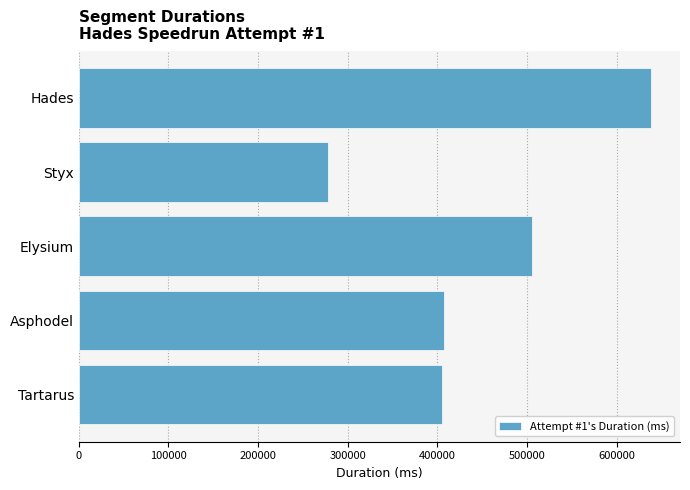

Which category has the highest value across all series?

Hades